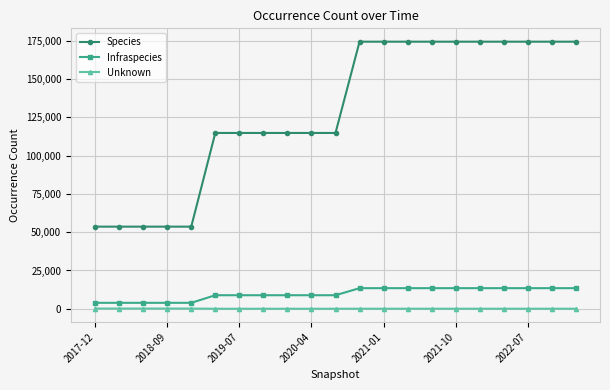

What is the value of the Infraspecies point at the 3rd from the left?

3898